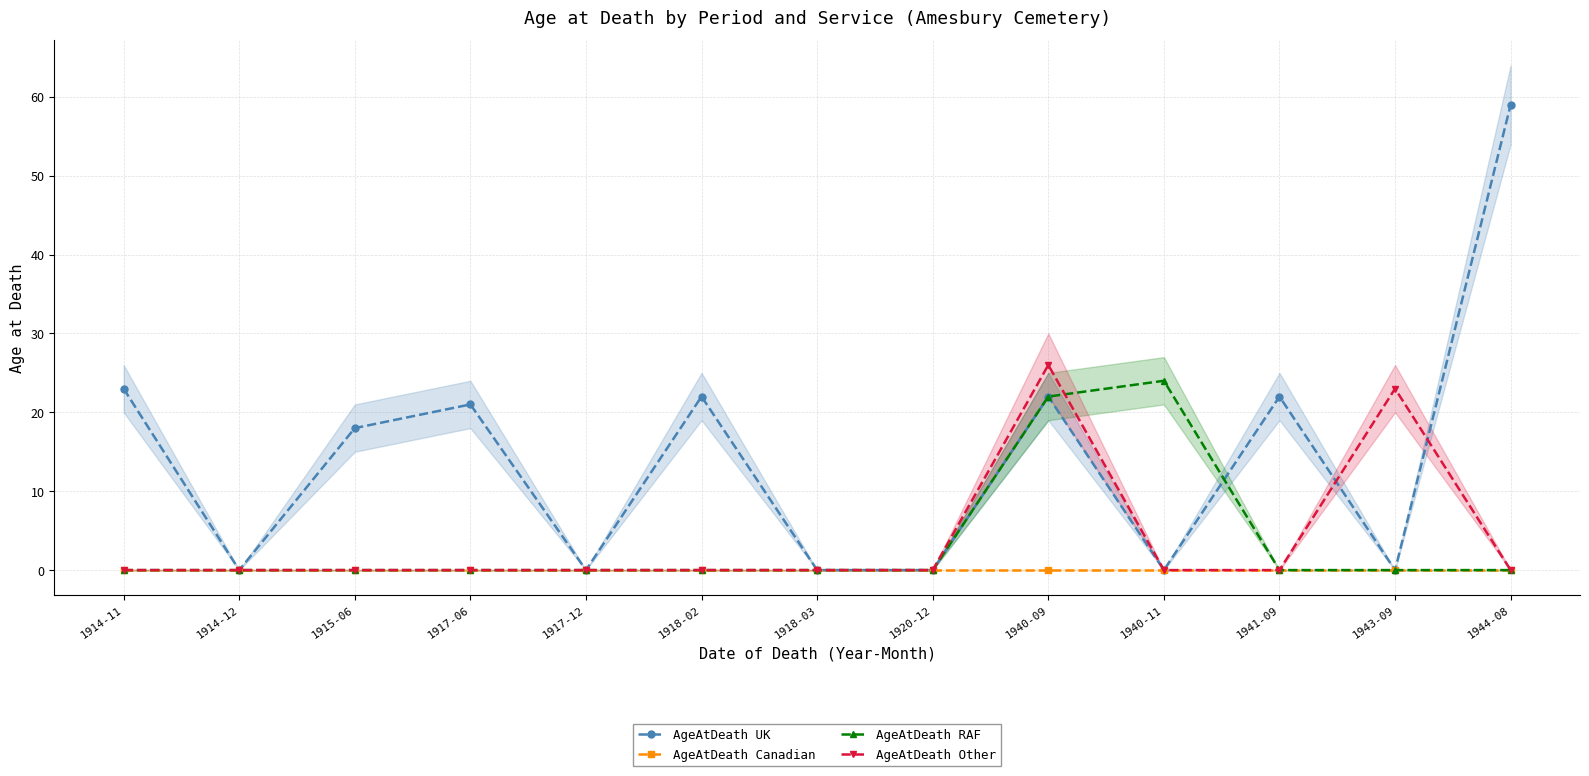

Does the chart display data point markers on the line(s)?

Yes